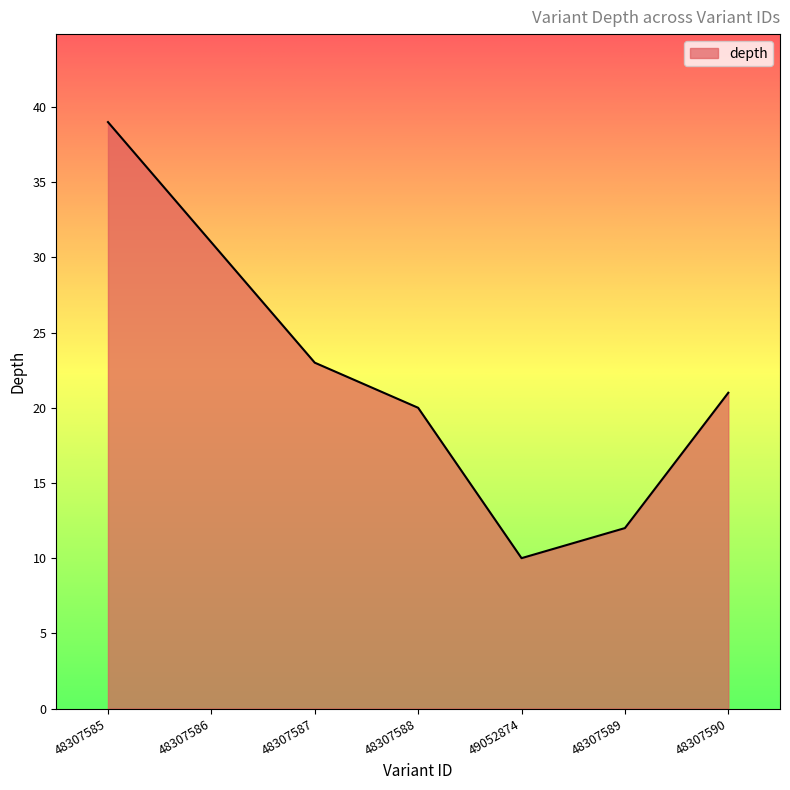

What position from the left is 48307586?

2